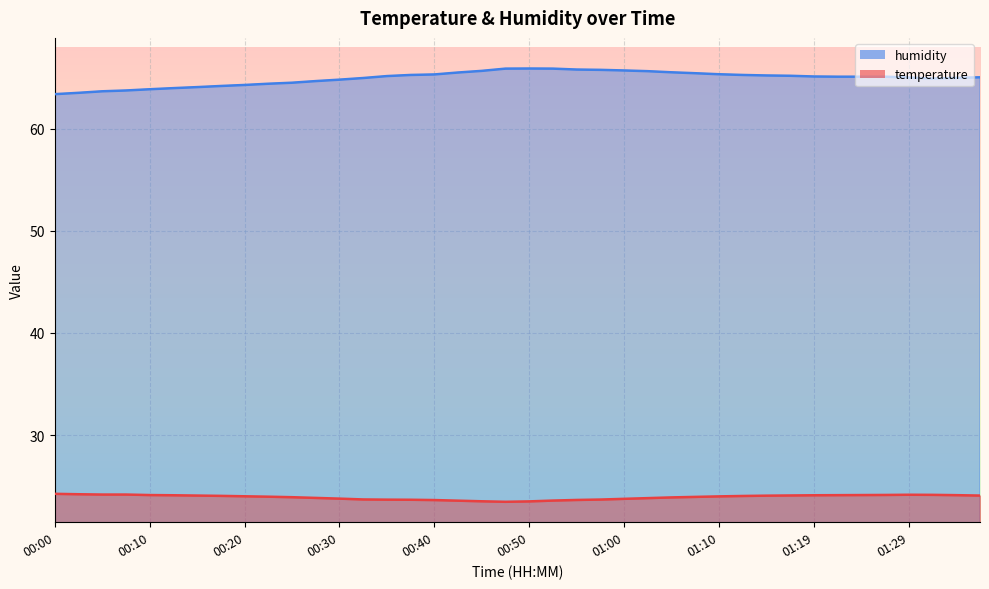

The humidity series shows 21.3 at 01:34. True or false?

False